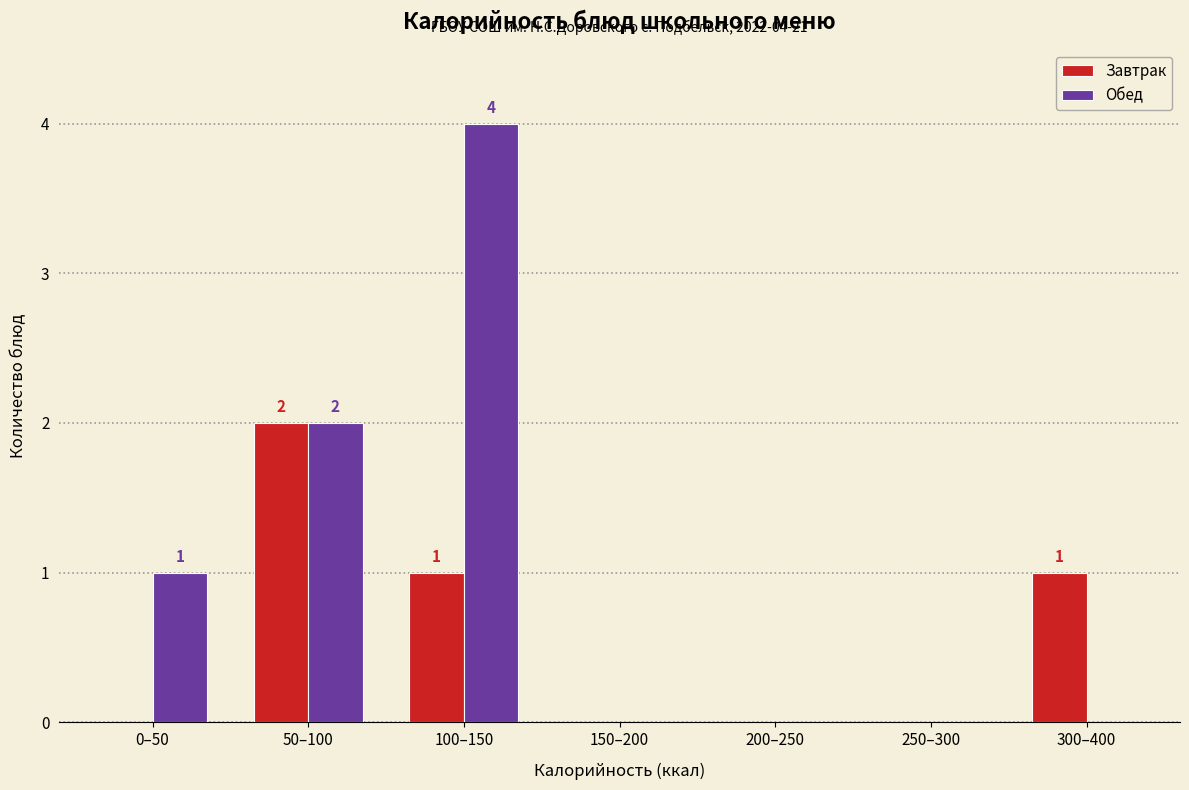

Reading left to right, what are all the values shown in this chart?

Завтрак: 0–50=0	50–100=2	100–150=1	150–200=0	200–250=0	250–300=0	300–400=1
Обед: 0–50=1	50–100=2	100–150=4	150–200=0	200–250=0	250–300=0	300–400=0